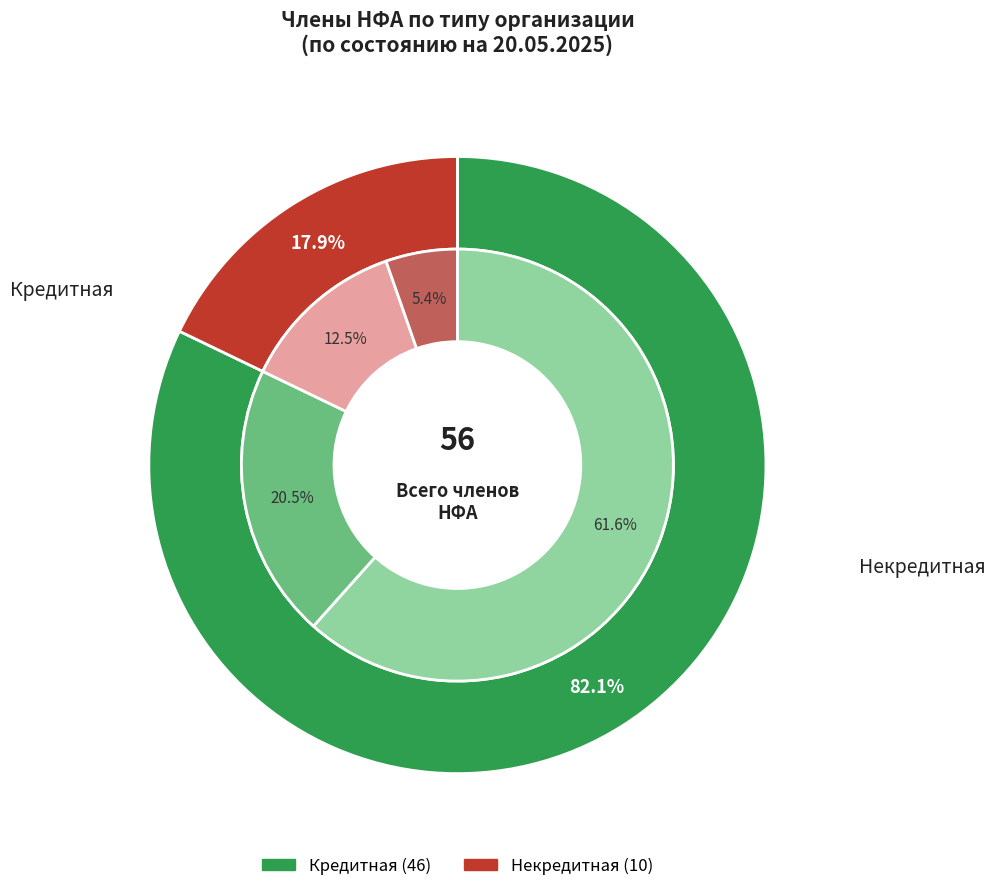

Combined, what portion of the pie is Кредитная and Некредитная?

100.0%